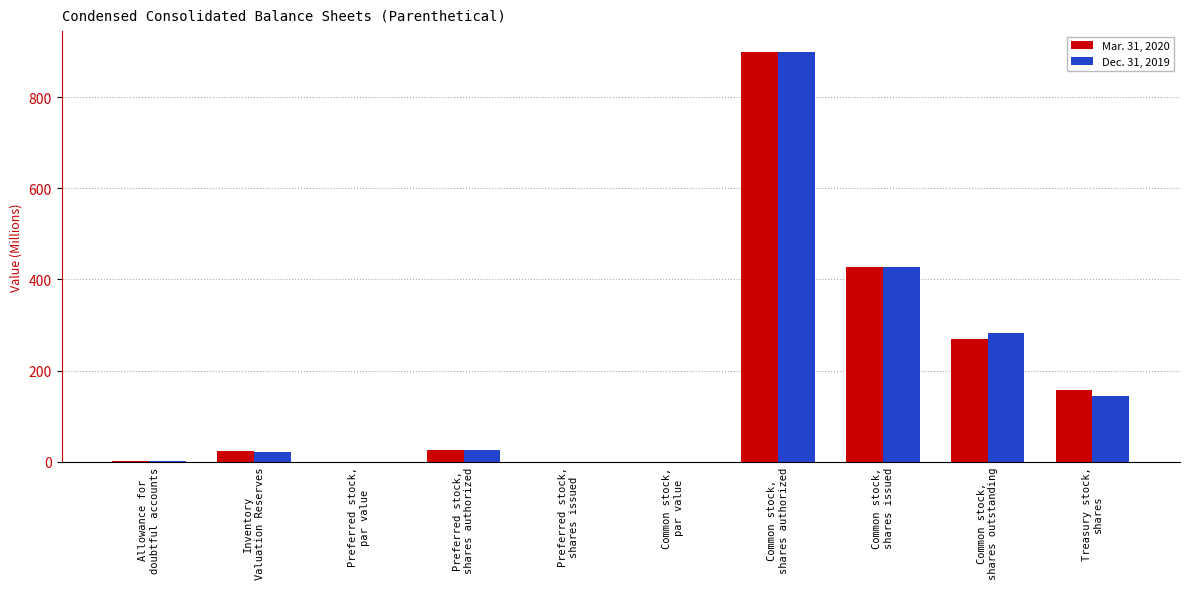

What is the sum of all Mar. 31, 2020 values?

1806.0